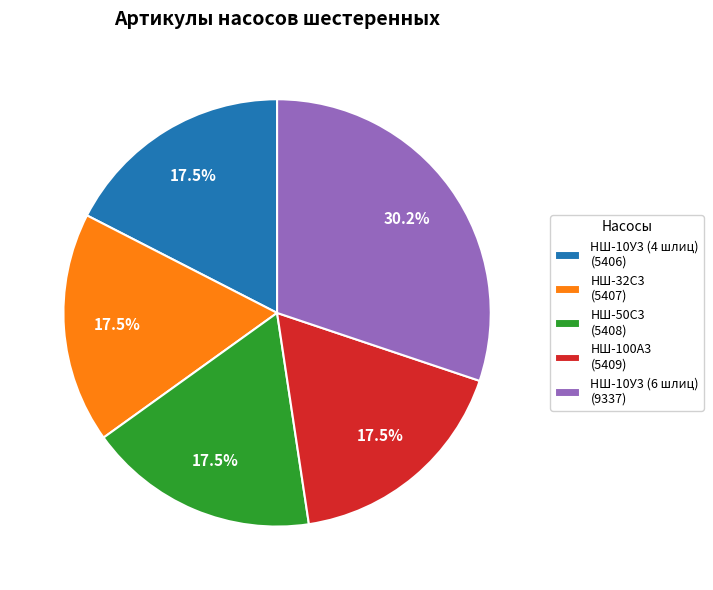

To the nearest percent, what is the combined percentage of НШ-50С3 and НШ-10У3 (4 шлиц)?

35%